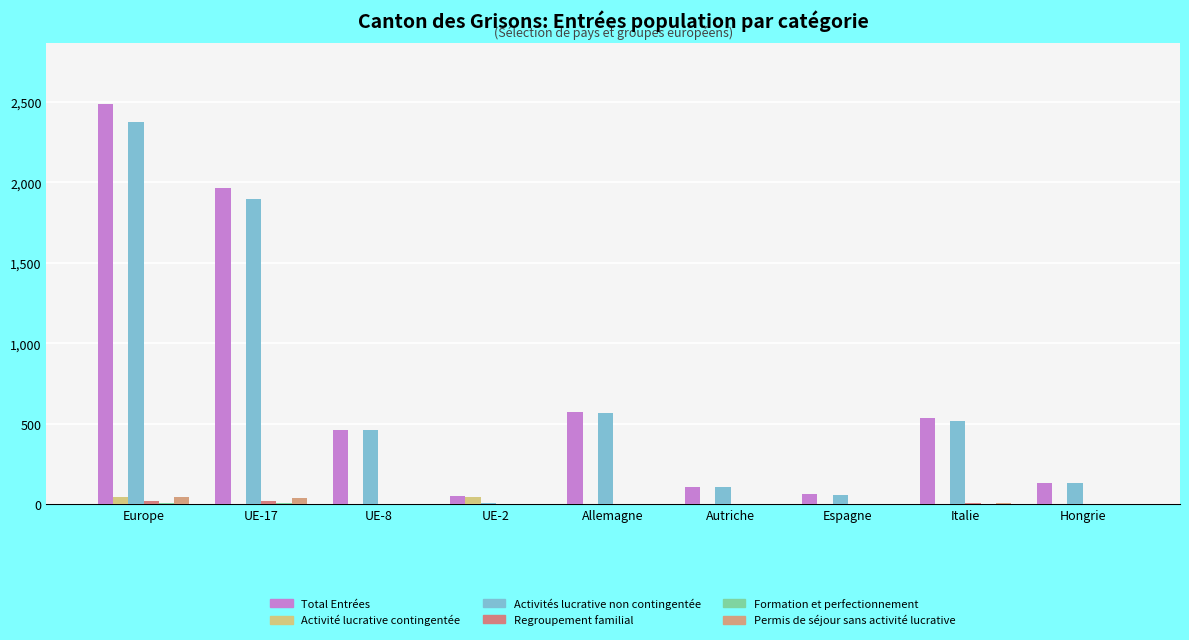

How many distinct data groups are displayed?

6